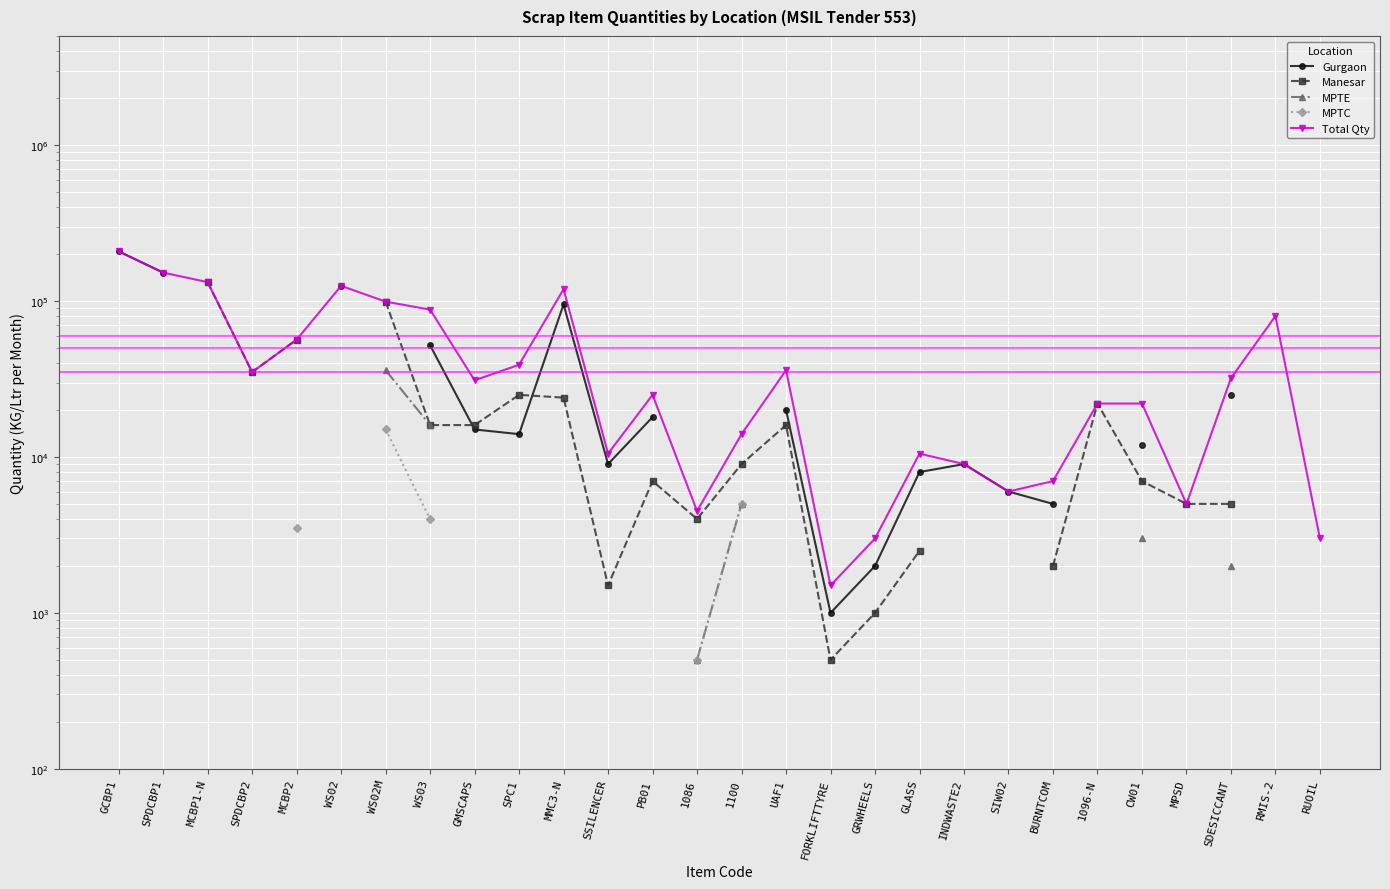

Is the value of MPTC at MMC3-N greater than the value of MPTE at 1086?

No